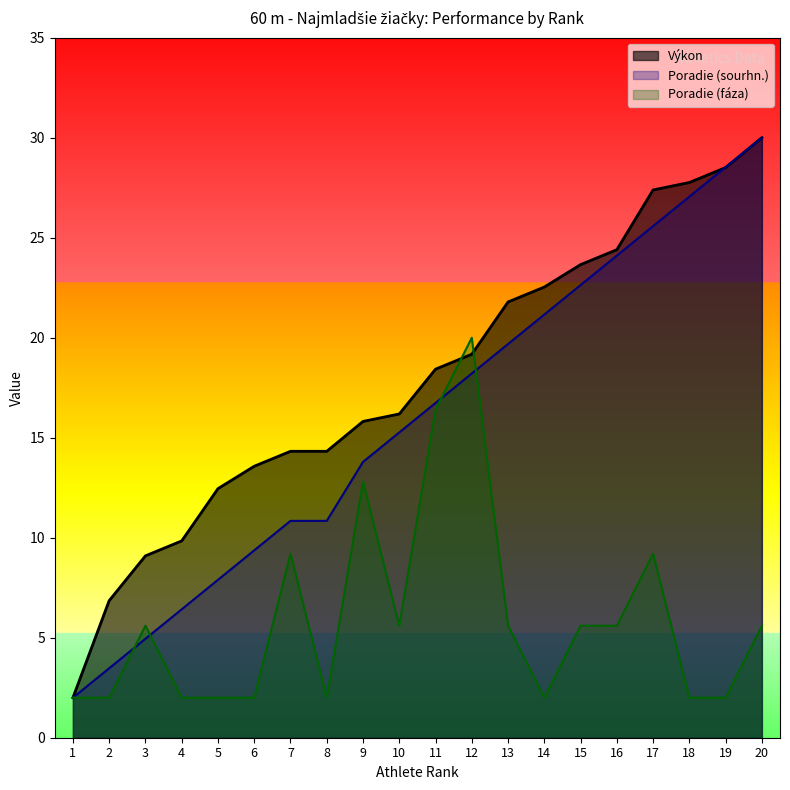

Rank the series by their maximum value, from highest to lowest.

Výkon, Poradie (sourhn.), Poradie (fáza)